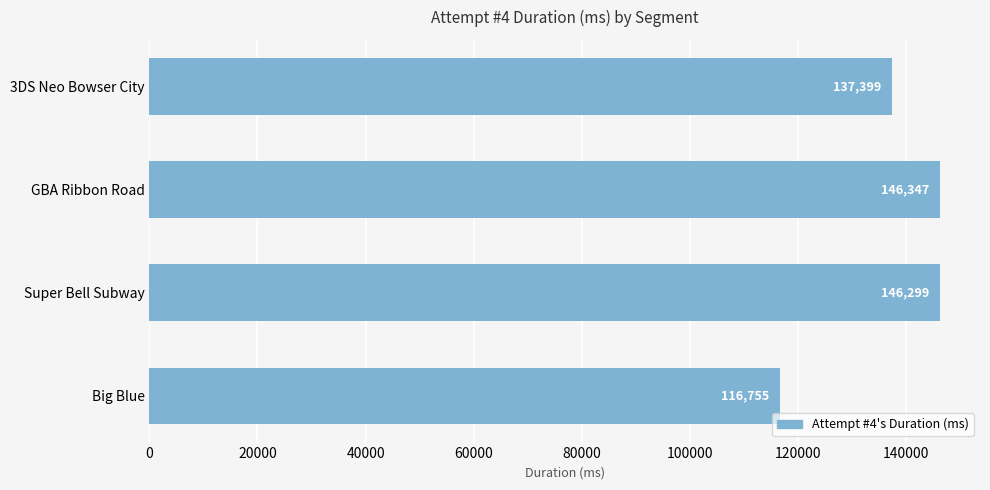

Rank the categories by value from lowest to highest.

Big Blue, 3DS Neo Bowser City, Super Bell Subway, GBA Ribbon Road